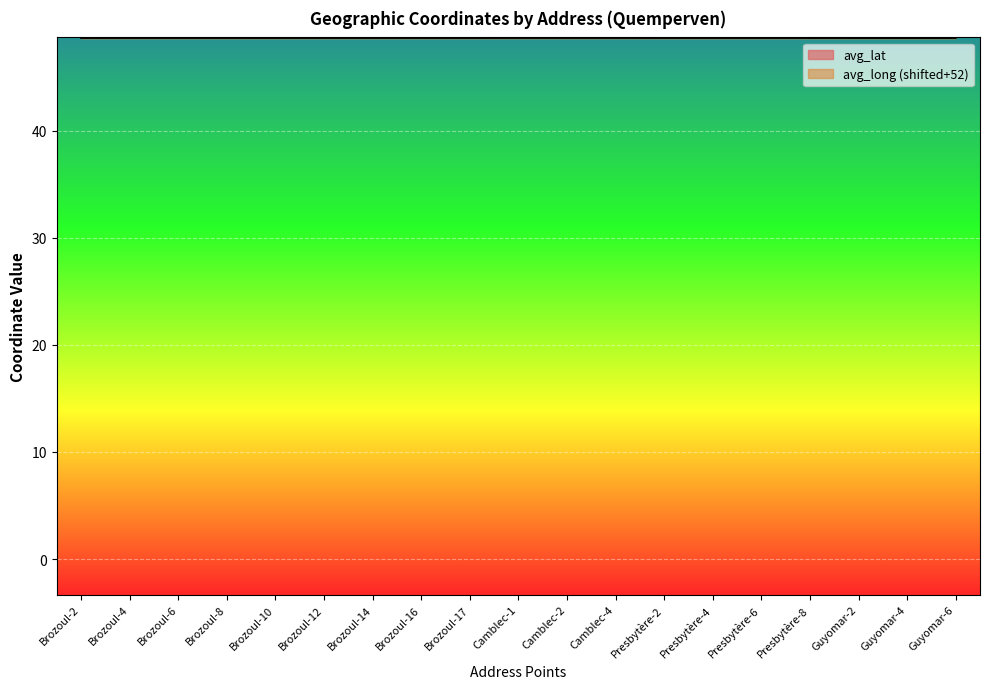

What is the value of the avg_long point at the 5th from the left?

48.7